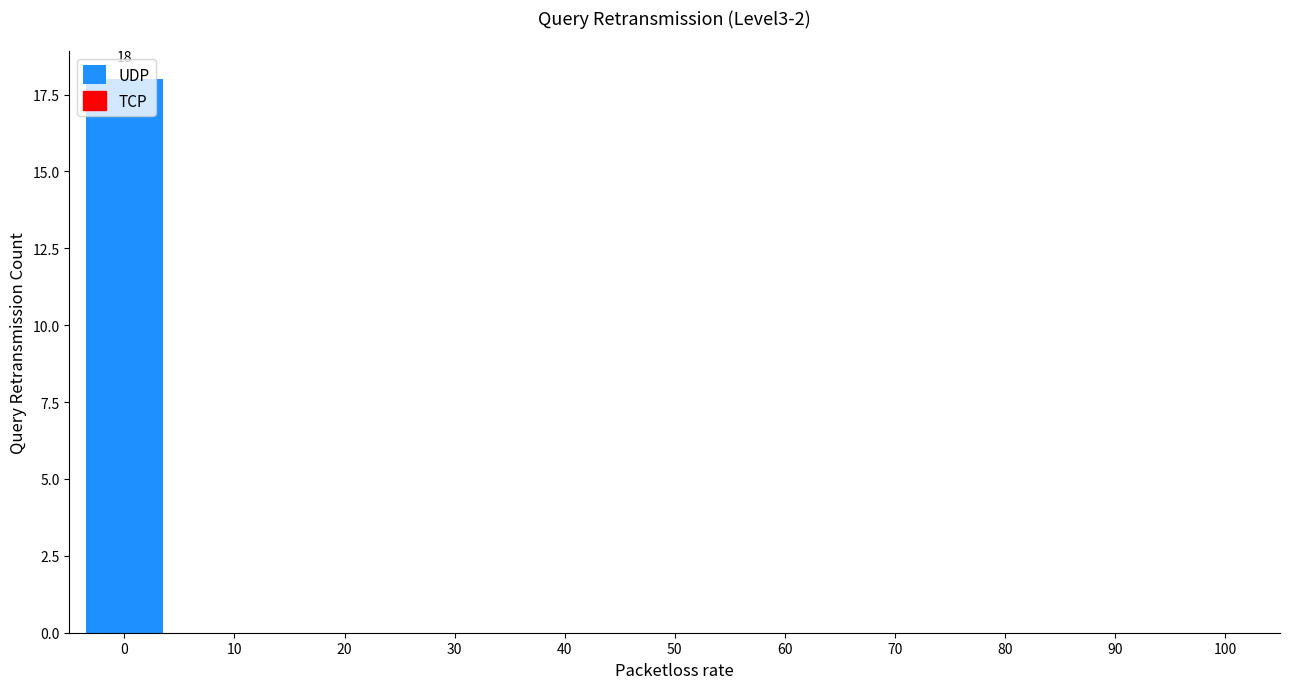

The value at 90 is 0. True or false?

True